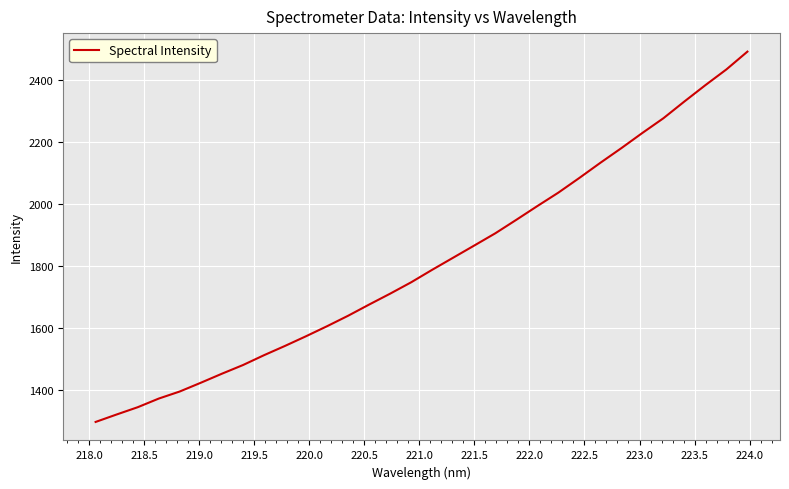

What is the average value?

1812.9